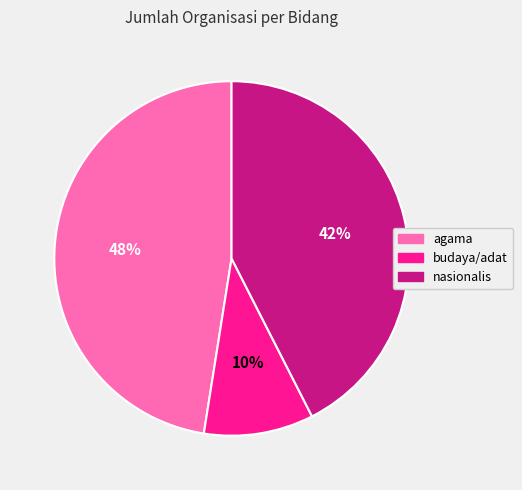

Count the number of slices in the pie.

3